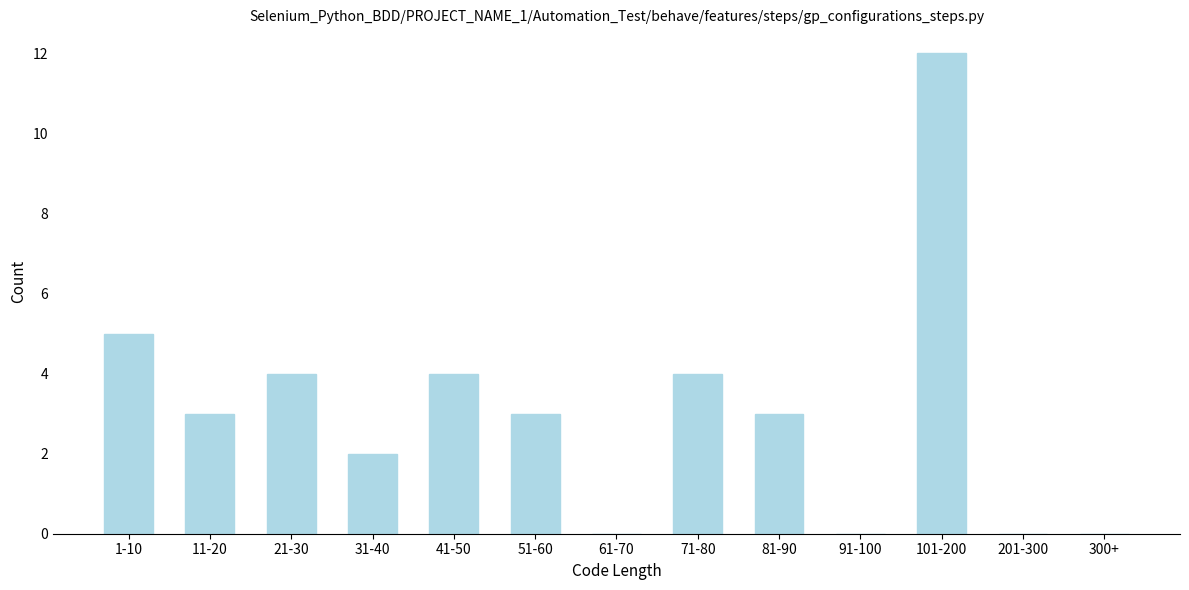

Reading left to right, what are all the values shown in this chart?

1-10=5	11-20=3	21-30=4	31-40=2	41-50=4	51-60=3	61-70=0	71-80=4	81-90=3	91-100=0	101-200=12	201-300=0	300+=0